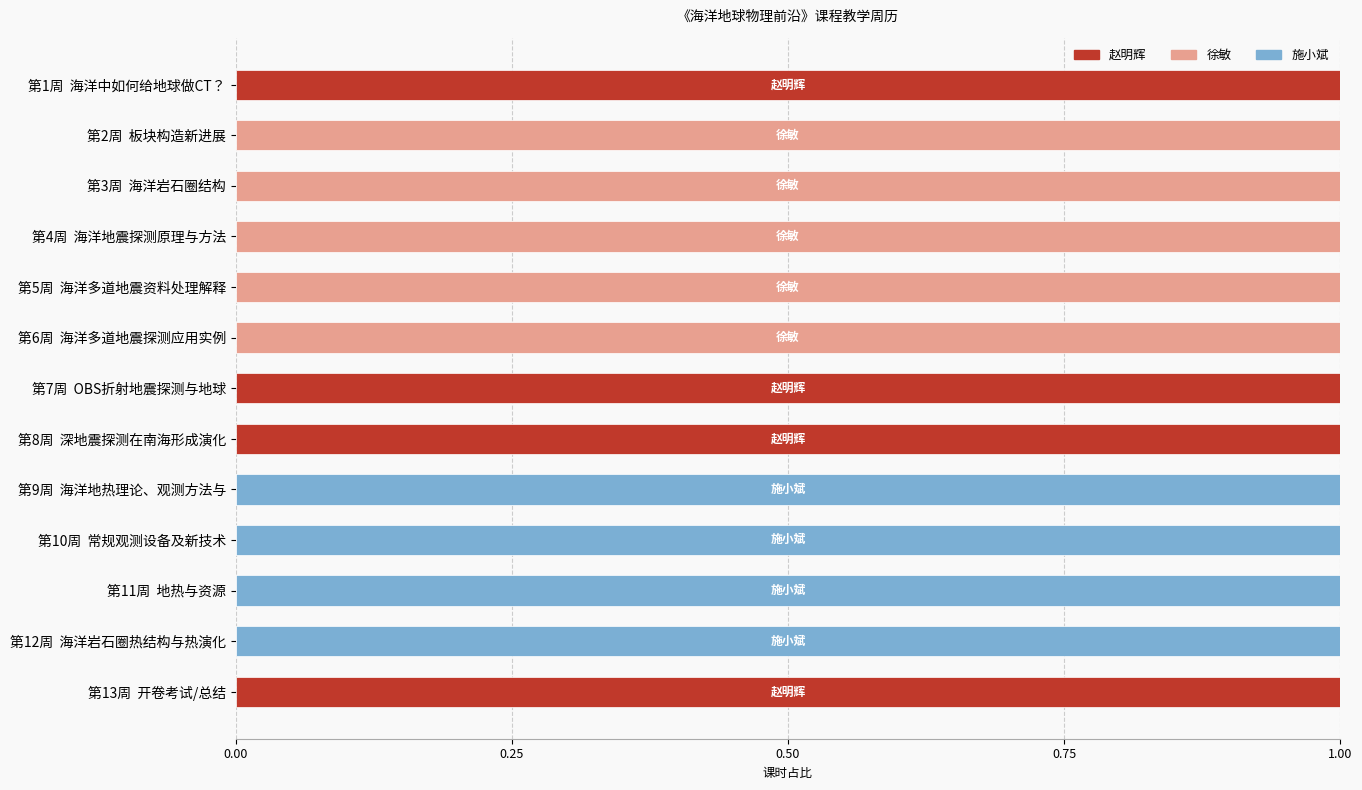

The value of 赵明辉 at 第3周  海洋岩石圈结构 is 0. True or false?

True